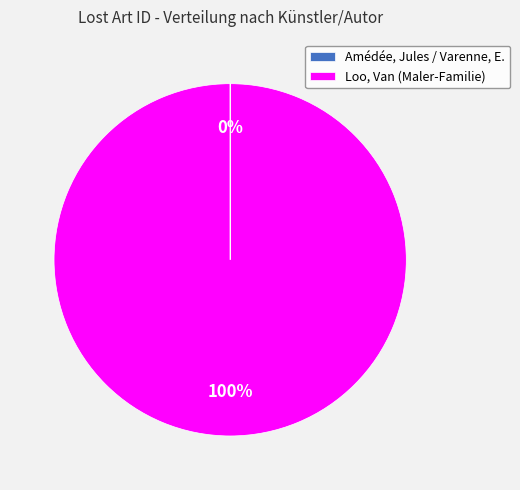

Which slice represents more than half of the pie?

Loo, Van (Maler-Familie)